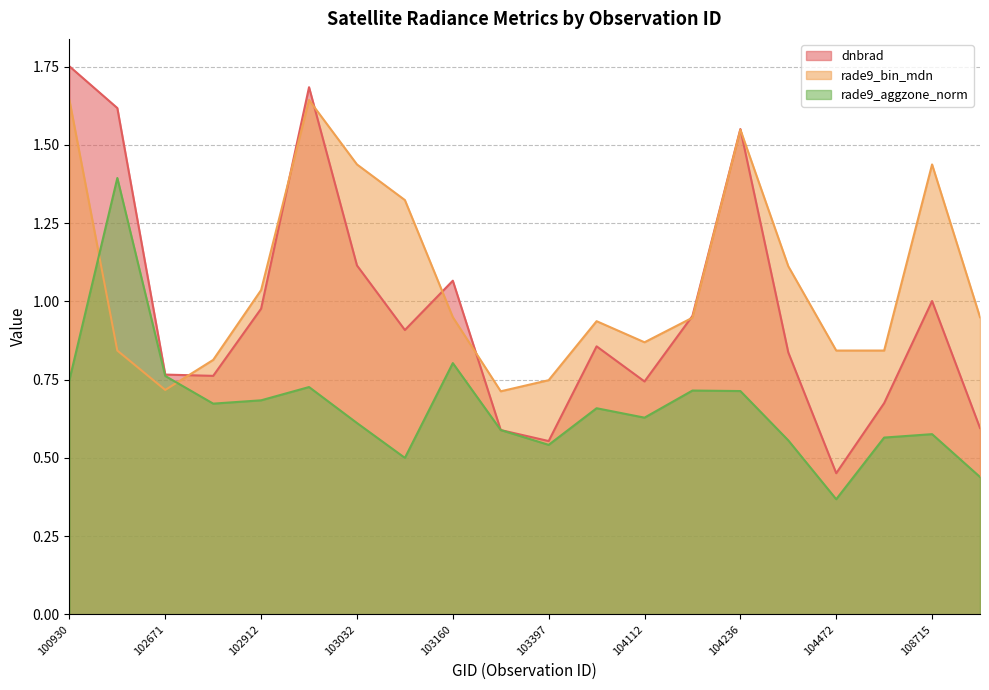

Reading left to right, transcribe all the data shown in this chart.

dnbrad: 1.8	1.6	0.8	0.8	1.0	1.7	1.1	0.9	1.1	0.6	0.6	0.9	0.7	1.0	1.6	0.8	0.5	0.7	1.0	0.6
rade9_bin_mdn: 1.6	0.8	0.7	0.8	1.0	1.6	1.4	1.3	0.9	0.7	0.7	0.9	0.9	0.9	1.5	1.1	0.8	0.8	1.4	0.9
rade9_aggzone_norm: 0.7	1.4	0.8	0.7	0.7	0.7	0.6	0.5	0.8	0.6	0.5	0.7	0.6	0.7	0.7	0.6	0.4	0.6	0.6	0.4